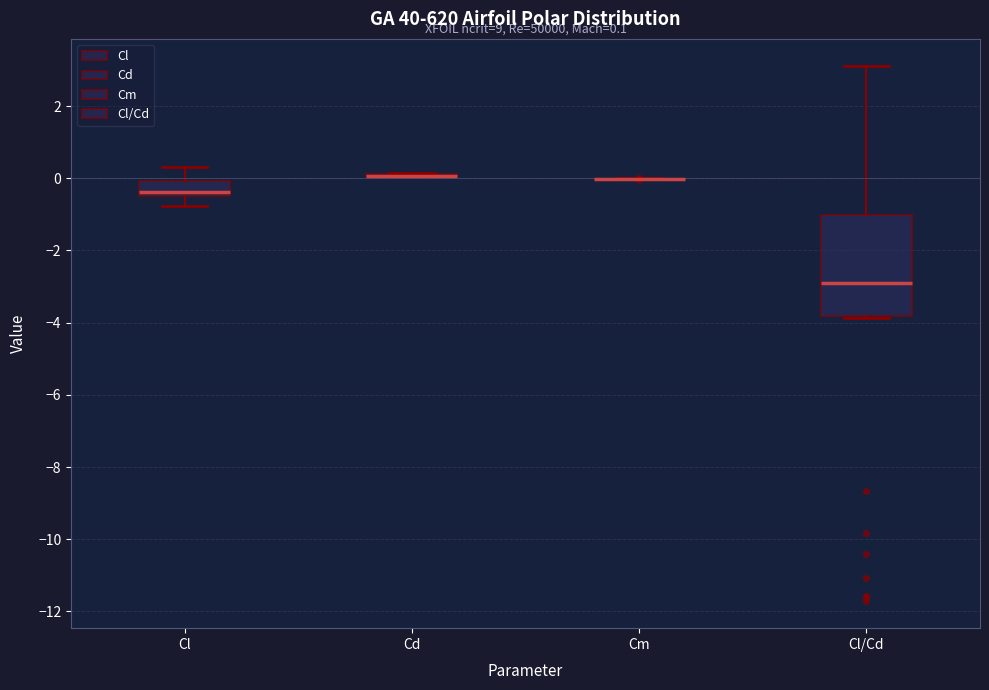

Which box is the tallest, from its lower edge to its upper edge?

Cl/Cd